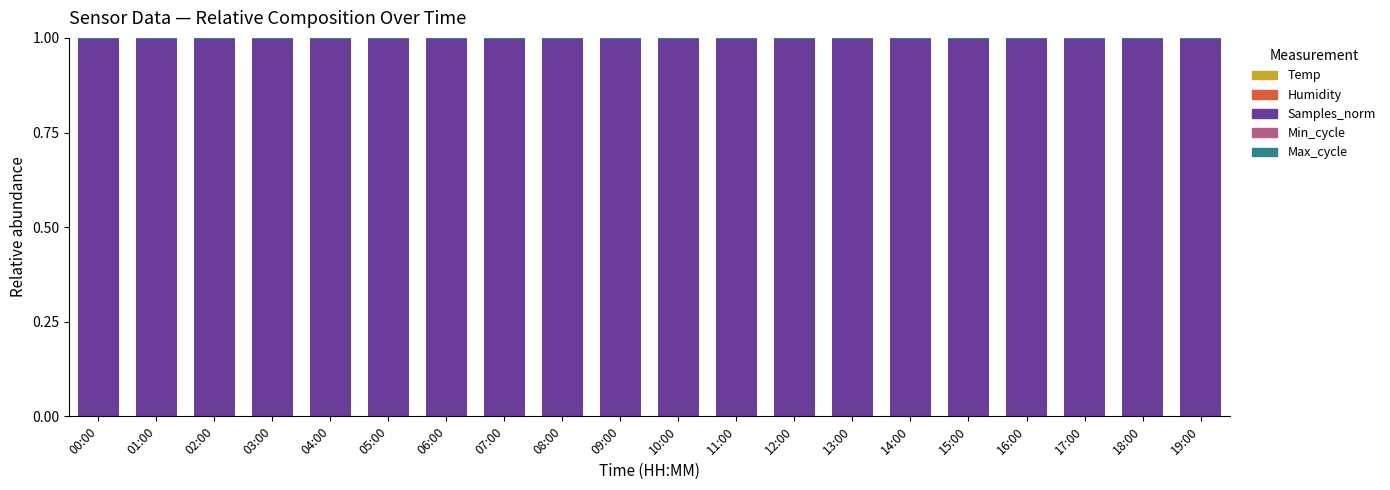

Does the chart contain stacked bars?

Yes